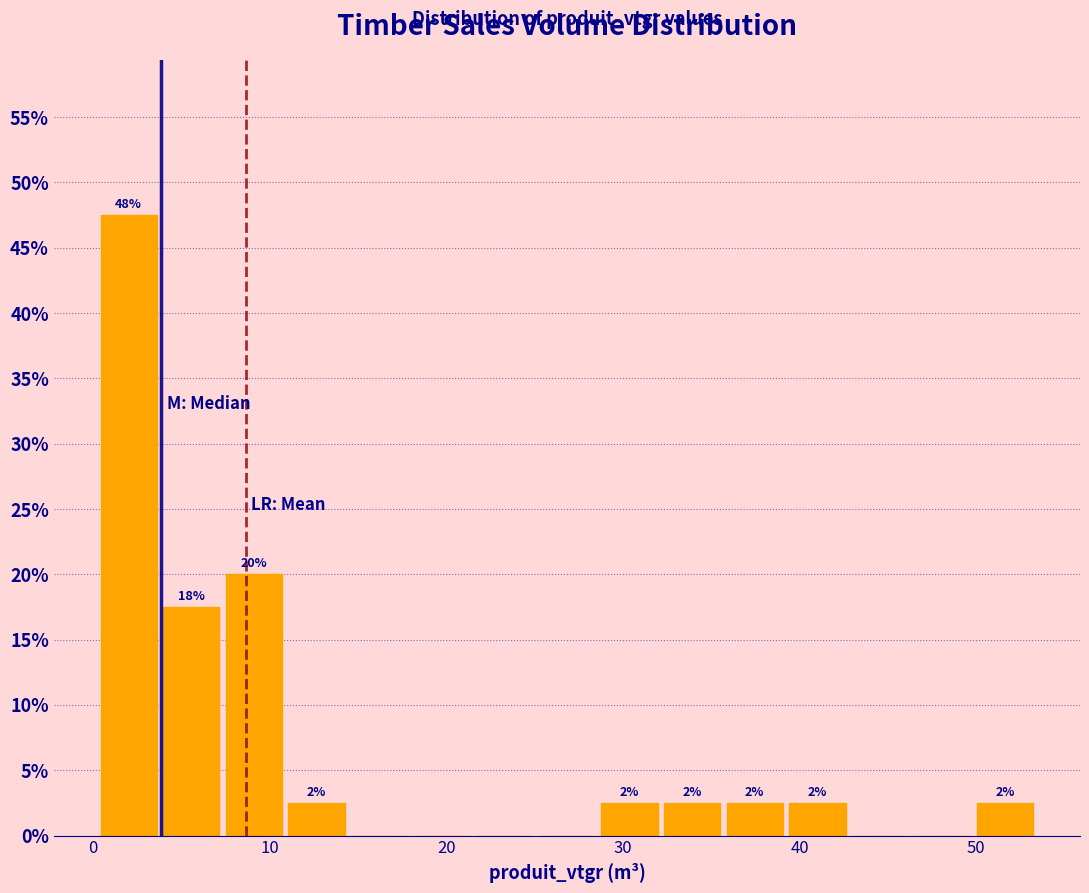

Around what value on the x-axis is the tallest bar? Give the approximate position of its centre, as read against the axis.

2